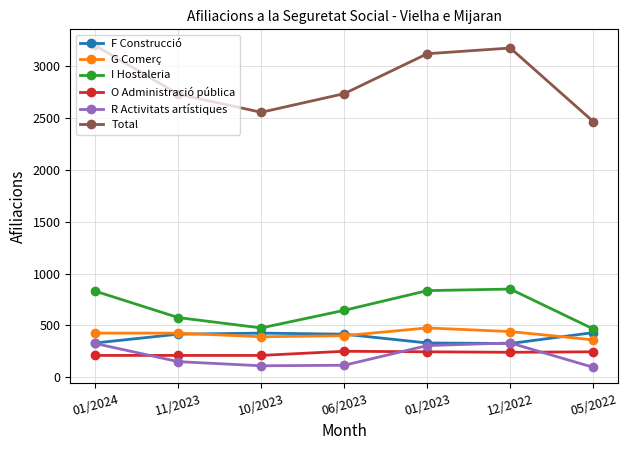

What is the difference between the Total values at 01/2024 and 05/2022?

735